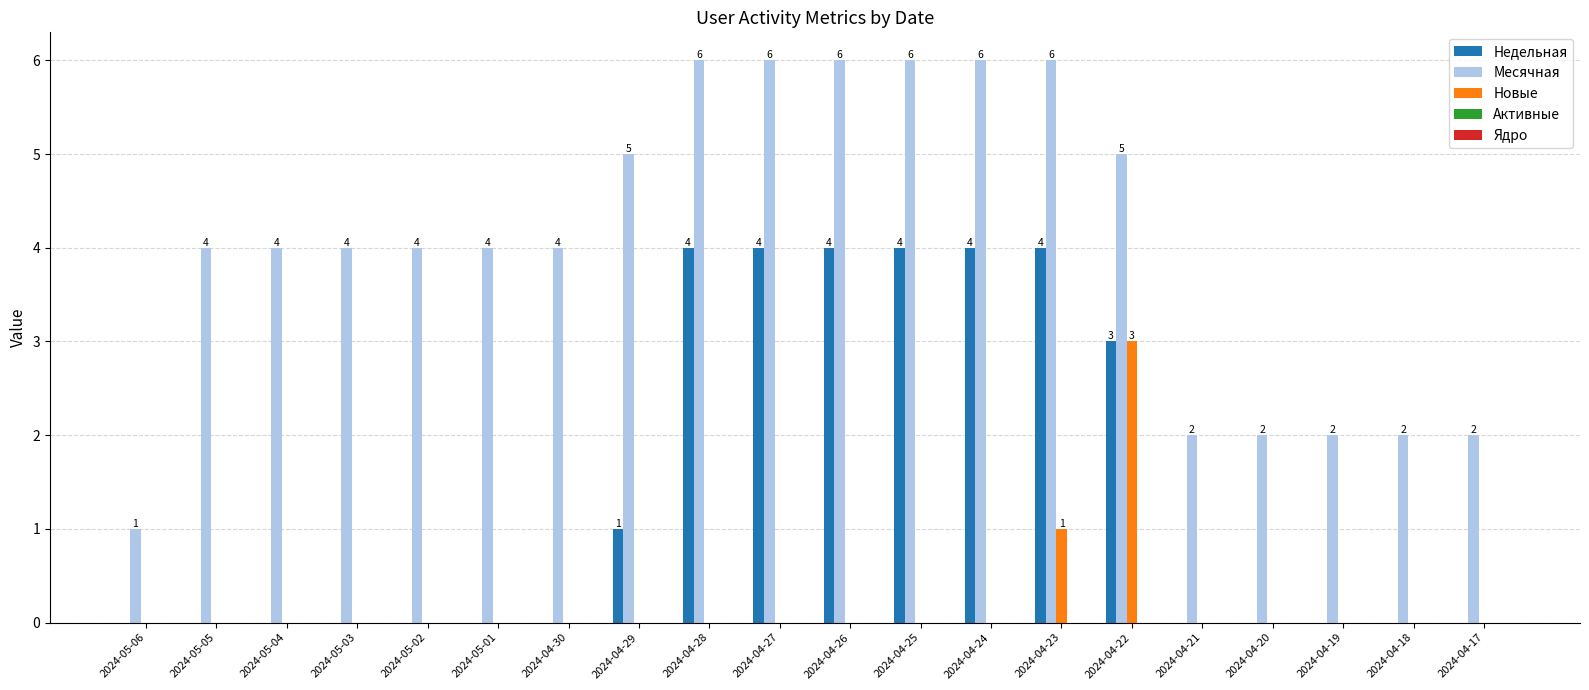

The value of Месячная at 2024-05-04 is 6. True or false?

False